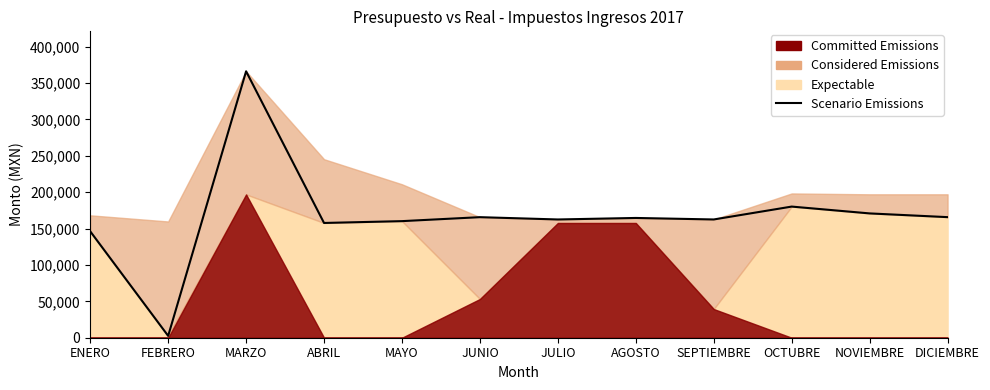

How many lines are shown in the chart?

1